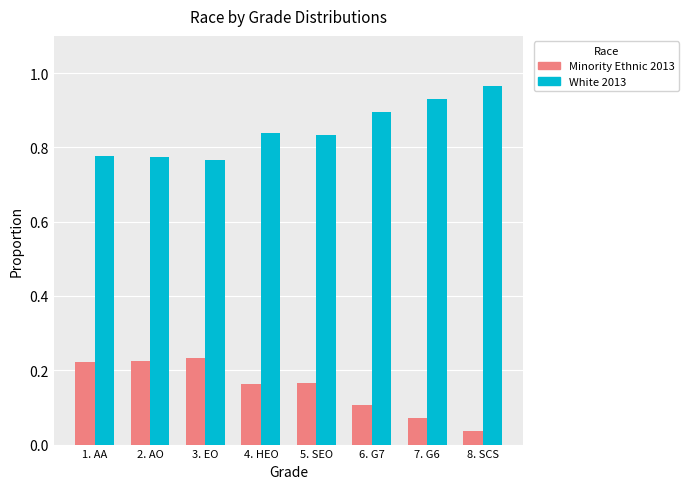

How many series are shown in this chart?

2